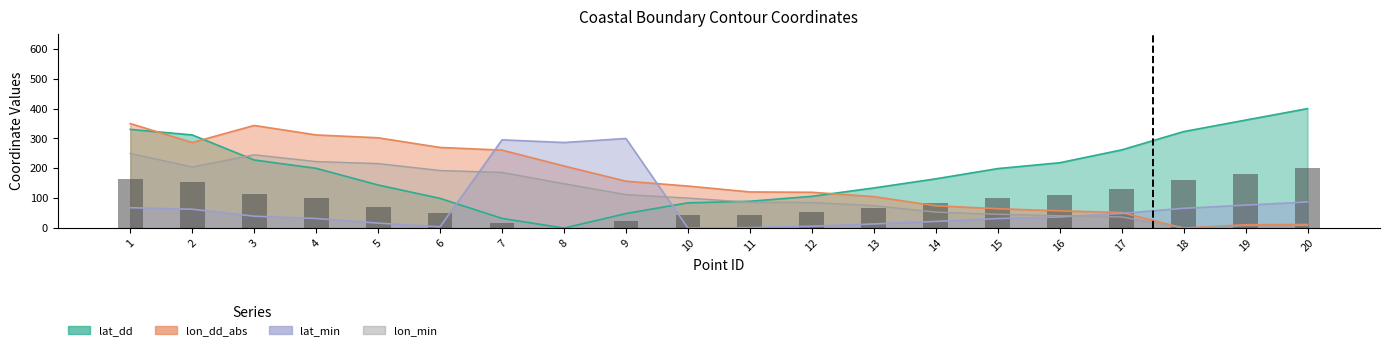

True or false: the data shows 109.4 at 16.

True